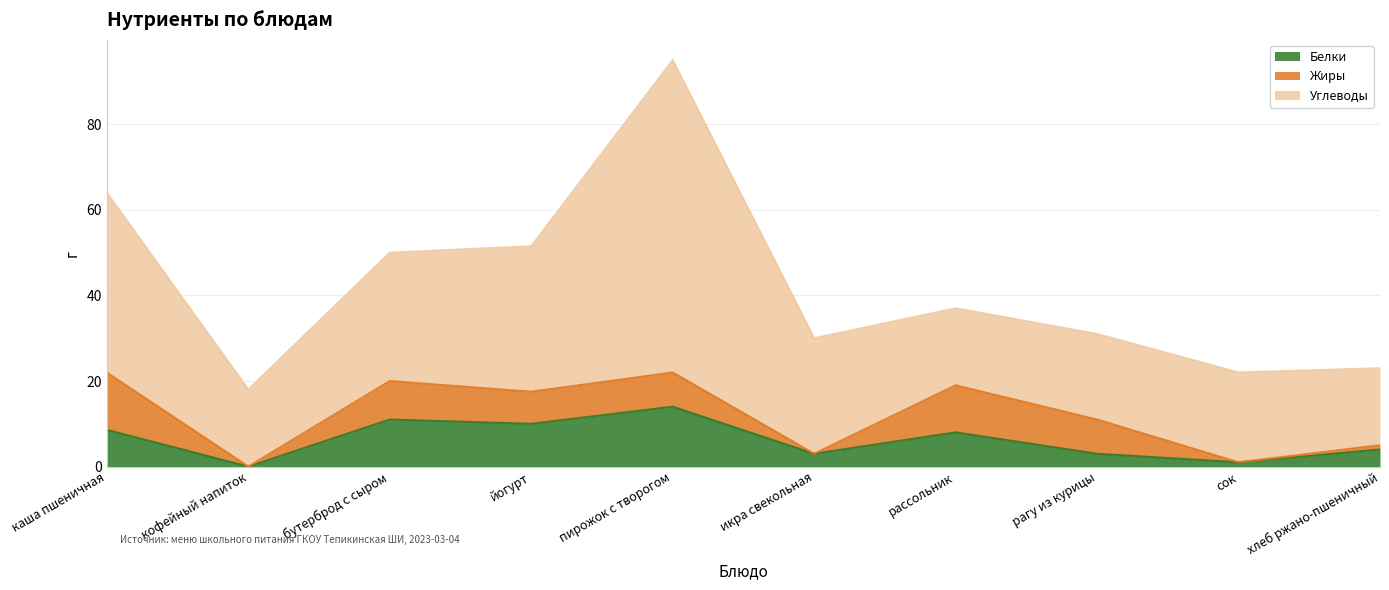

True or false: Углеводы and Жиры intersect in this chart.

False